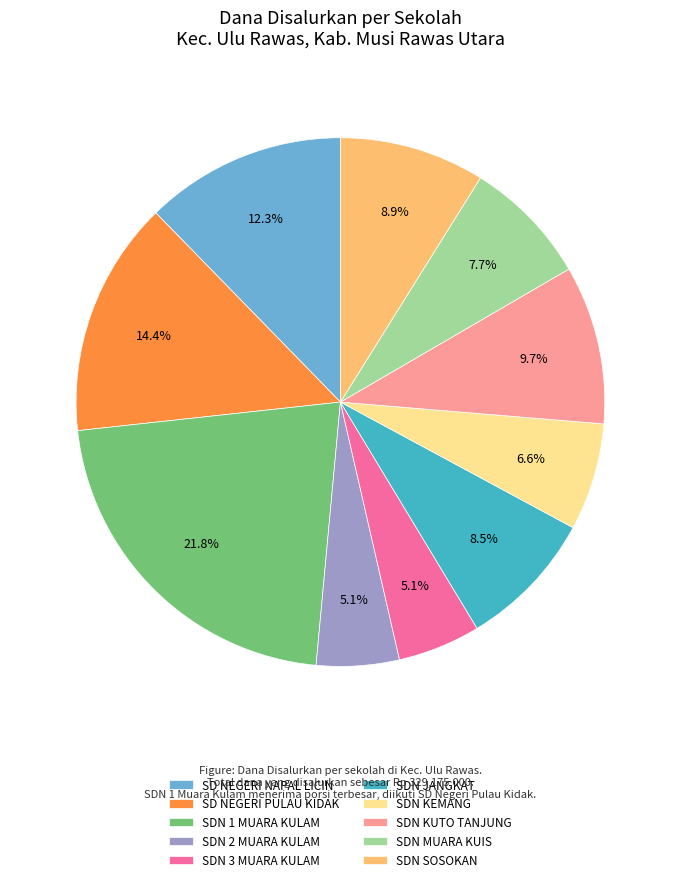

Between SDN 3 MUARA KULAM and SDN KEMANG, which is larger?

SDN KEMANG